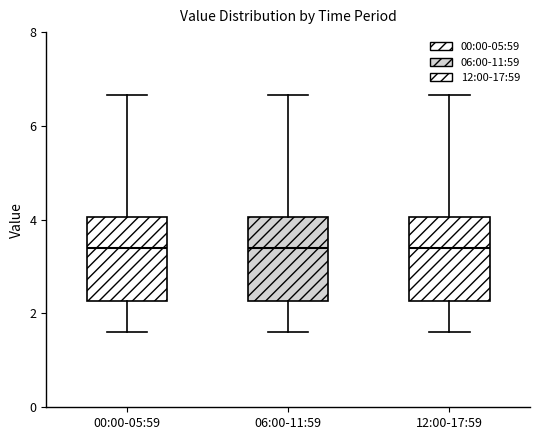

Reading left to right, transcribe this box plot: for each box, give where its median line is, the range the box spans, and where its two whiskers end, as read against the y-axis. The values are not printed on the chart, so give them approximately, as read against the axis.

00:00-05:59: median 3.4, box 2.2 to 4.0, whiskers 1.6 to 6.6
06:00-11:59: median 3.4, box 2.2 to 4.0, whiskers 1.6 to 6.6
12:00-17:59: median 3.4, box 2.2 to 4.0, whiskers 1.6 to 6.6